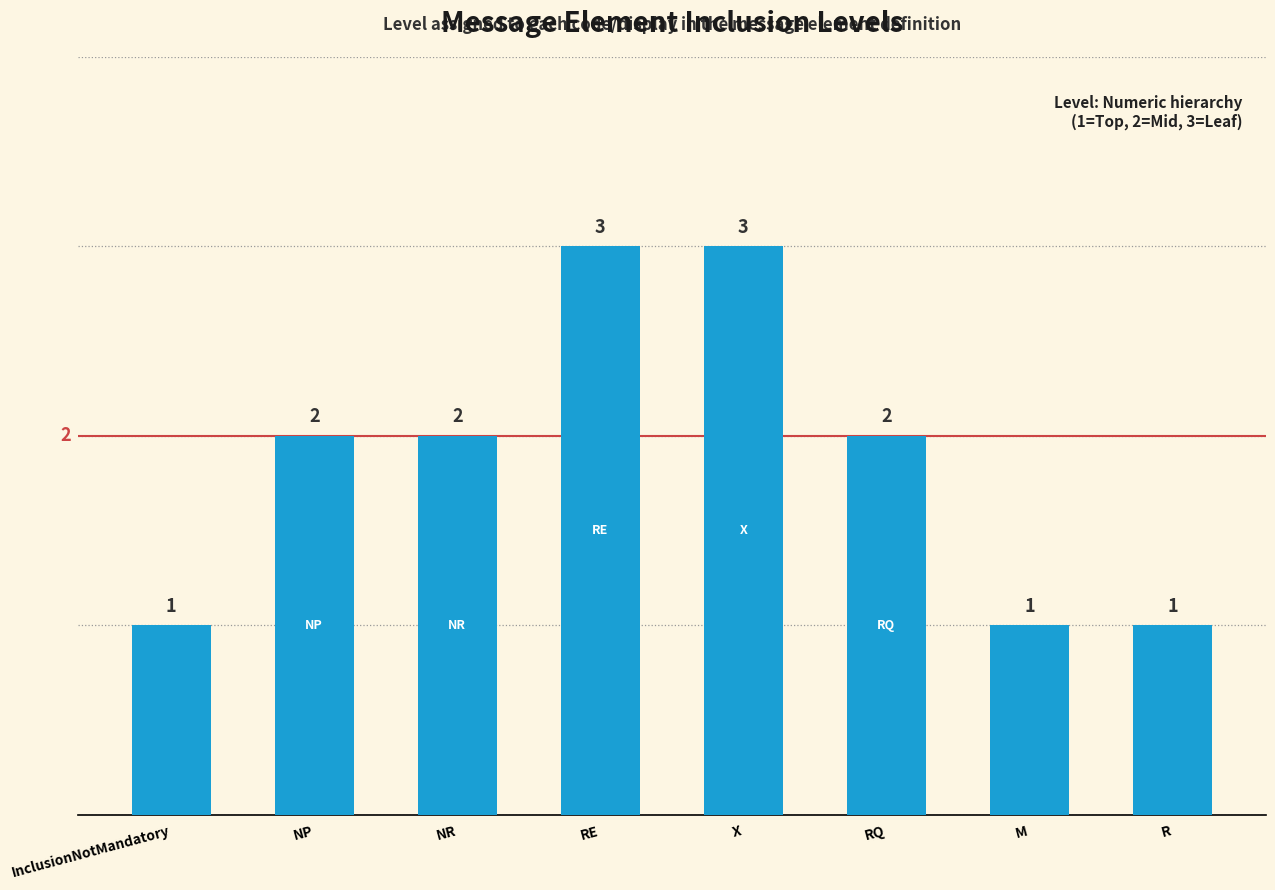

What is the minimum value shown in the chart?

1